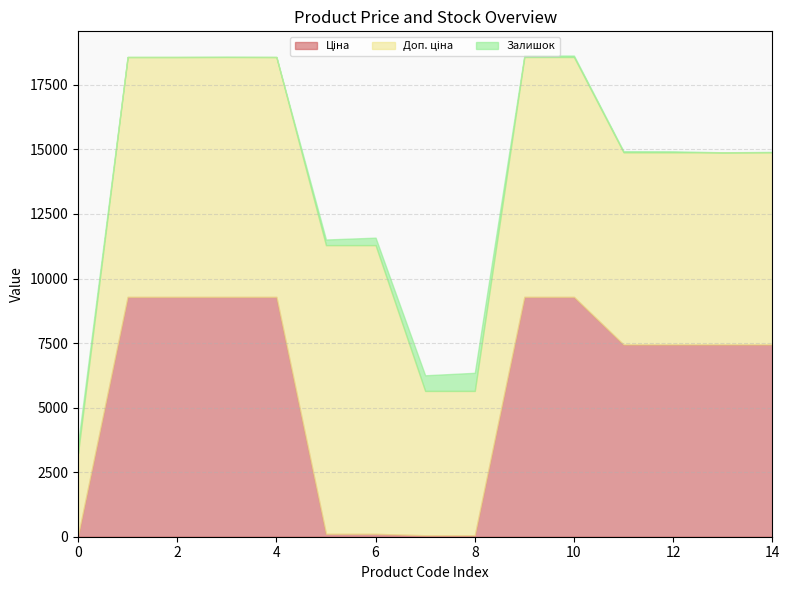

Reading left to right, list all the values displayed in this chart.

Ціна: 283972211=32.0	284162248=9290.5	284162246=9290.5	284162245=9290.5	284162244=9290.5	239772195=111.8	239772179=111.8	239732195=55.9	239732179=55.9	284162210=9290.5	284162209=9290.5	284392211=7444.6	239682195=7444.6	239682193=7444.6	239682179=7444.6
Доп. ціна: 283972211=3205.0	284162248=9290.5	284162246=9290.5	284162245=9290.5	284162244=9290.5	239772195=11182.0	239772179=11182.0	239732195=5591.0	239732179=5591.0	284162210=9290.5	284162209=9290.5	284392211=7444.6	239682195=7444.6	239682193=7444.6	239682179=7444.6
Залишок: 283972211=360.0	284162248=0.0	284162246=0.0	284162245=8.0	284162244=0.0	239772195=218.0	239772179=290.0	239732195=606.0	239732179=702.0	284162210=62.0	284162209=55.0	284392211=44.0	239682195=40.0	239682193=0.0	239682179=17.0